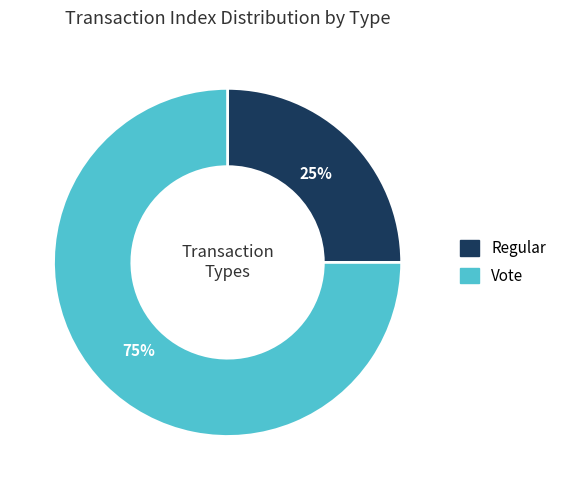

How many segments does this pie chart have?

2